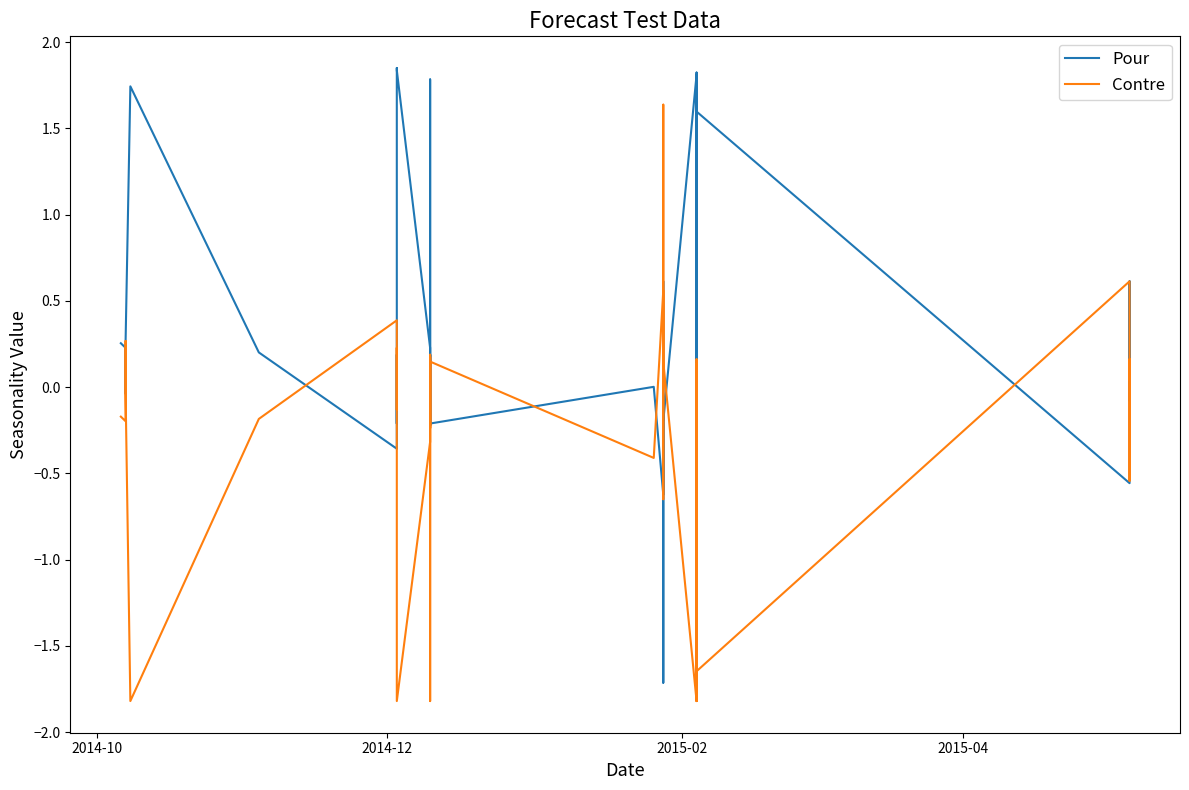

Is it true that Contre equals 0.0 at 2014-10?

True